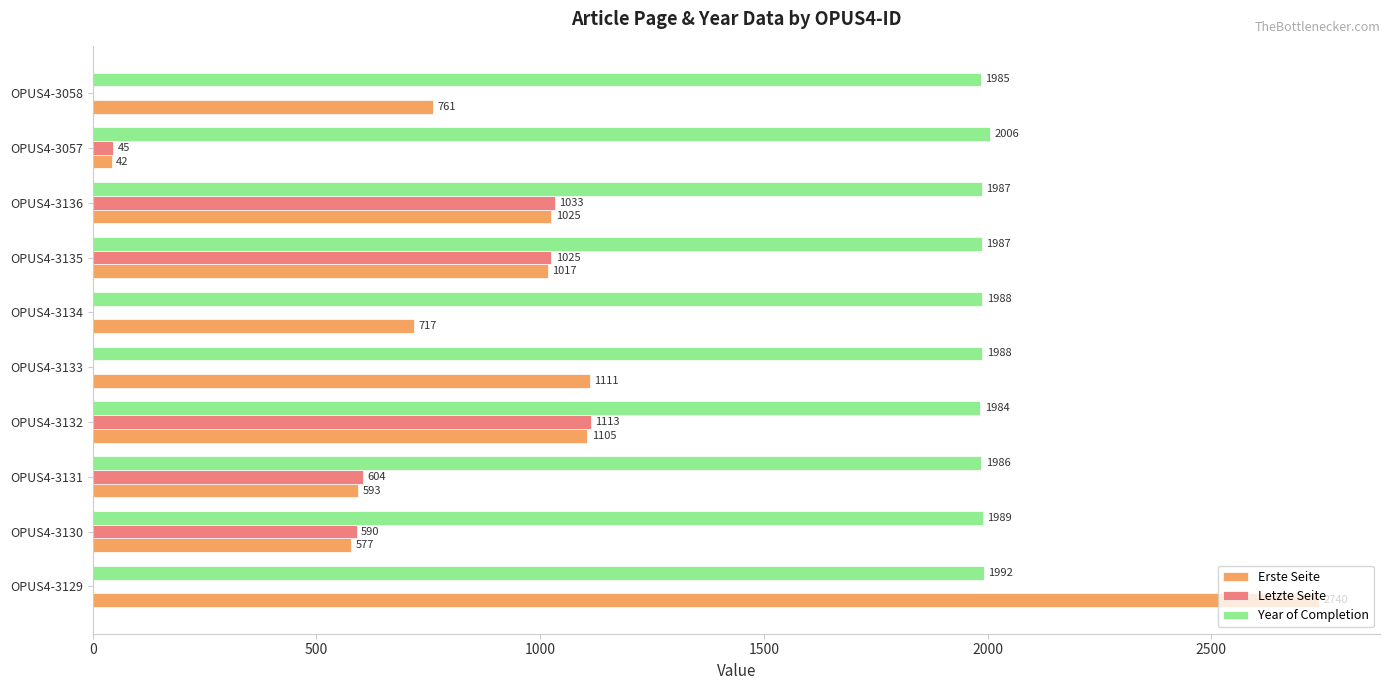

Which series has the largest total across all categories?

Year of Completion